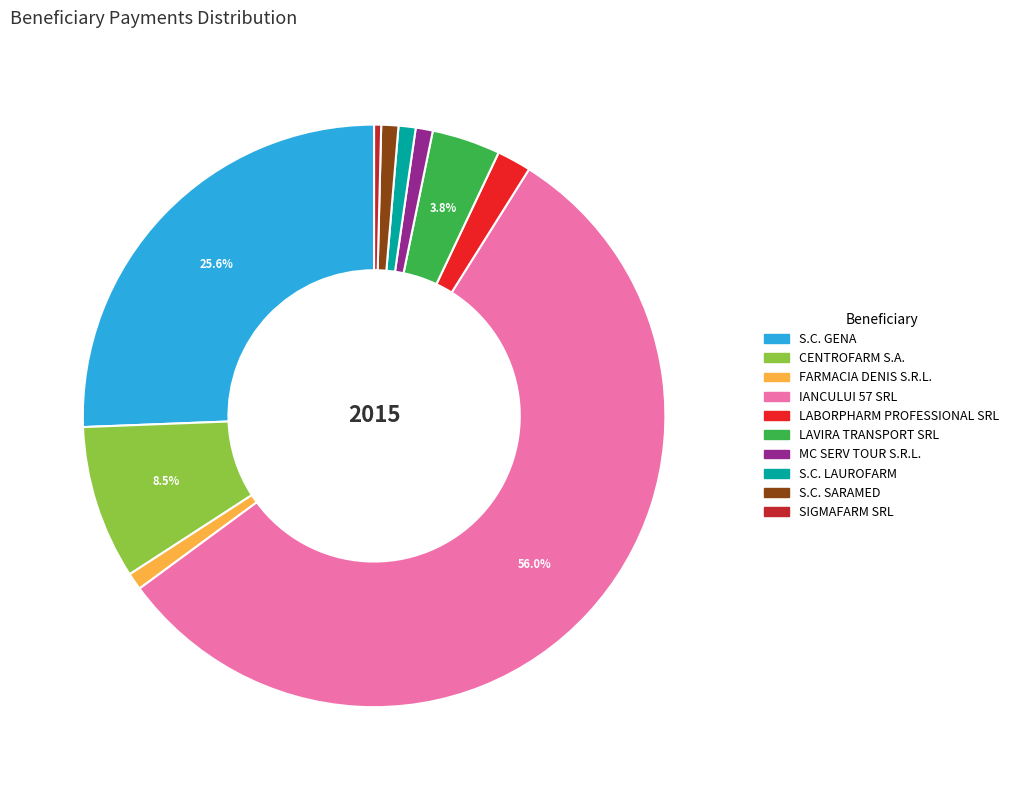

Which has a higher value, FARMACIA DENIS S.R.L. or CENTROFARM S.A.?

CENTROFARM S.A.